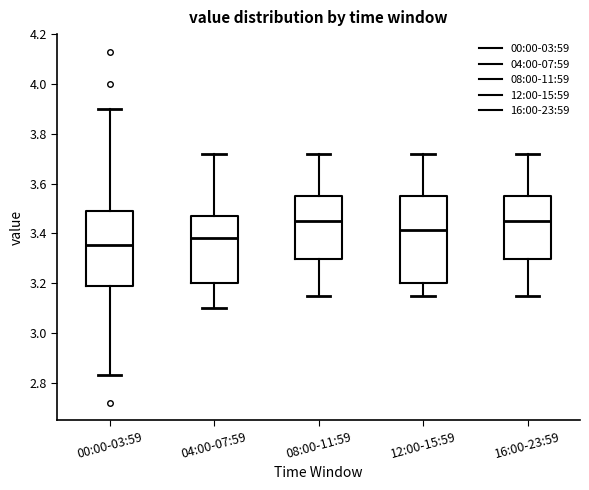

Reading left to right, transcribe this box plot: for each box, give where its median line is, the range the box spans, and where its two whiskers end, as read against the y-axis. The values are not printed on the chart, so give them approximately, as read against the axis.

00:00-03:59: median 3.36, box 3.18 to 3.50, whiskers 2.84 to 3.90
04:00-07:59: median 3.38, box 3.20 to 3.48, whiskers 3.10 to 3.72
08:00-11:59: median 3.46, box 3.30 to 3.56, whiskers 3.16 to 3.72
12:00-15:59: median 3.42, box 3.20 to 3.56, whiskers 3.16 to 3.72
16:00-23:59: median 3.46, box 3.30 to 3.56, whiskers 3.16 to 3.72